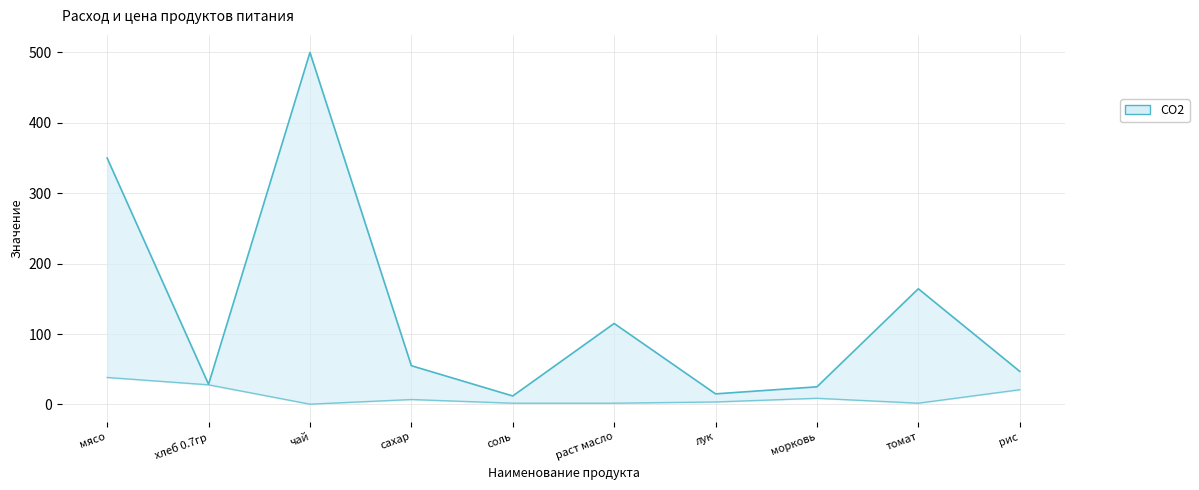

Reading left to right, list all the values displayed in this chart.

Цена: мясо=350.0	хлеб 0.7гр=28.6	чай=500.0	сахар=55.0	соль=12.0	раст масло=115.0	лук=15.0	морковь=25.0	томат=164.3	рис=47.0
Общий расход продуктов: мясо=38.3	хлеб 0.7гр=27.8	чай=0.3	сахар=7.0	соль=1.7	раст масло=1.7	лук=3.5	морковь=8.7	томат=1.7	рис=20.9